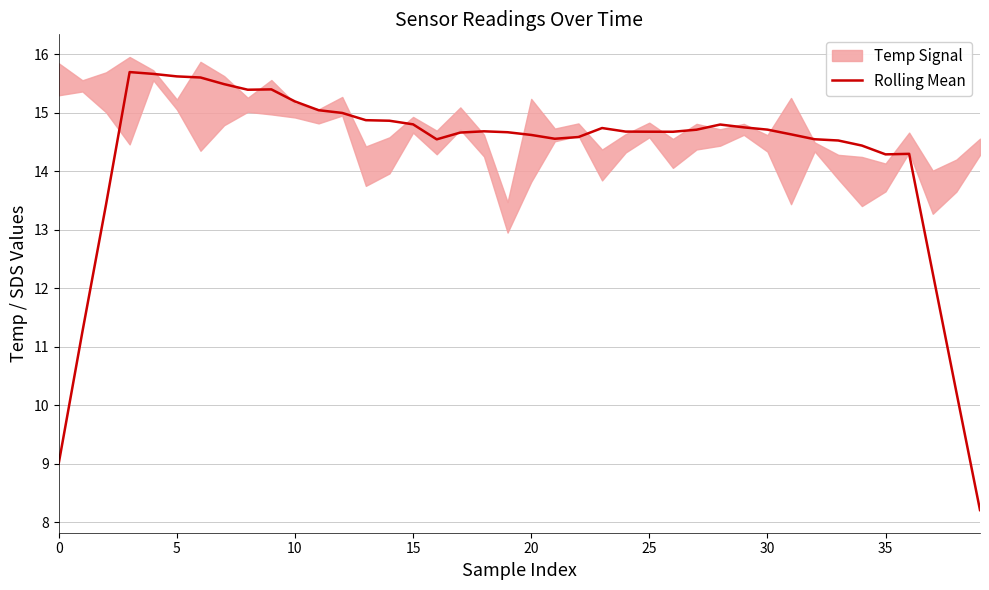

What is the label of the 17th point from the left?

16